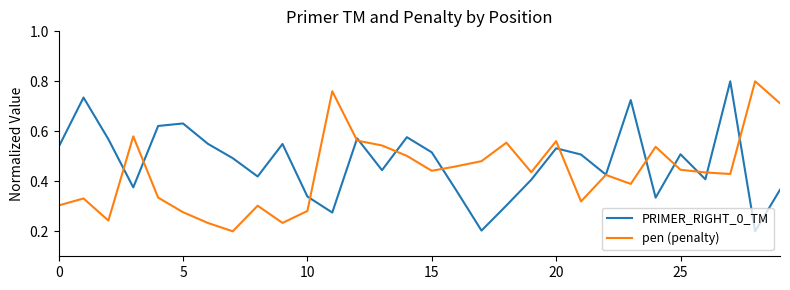

Rank the series by their average value, from lowest to highest.

pen (penalty), PRIMER_RIGHT_0_TM